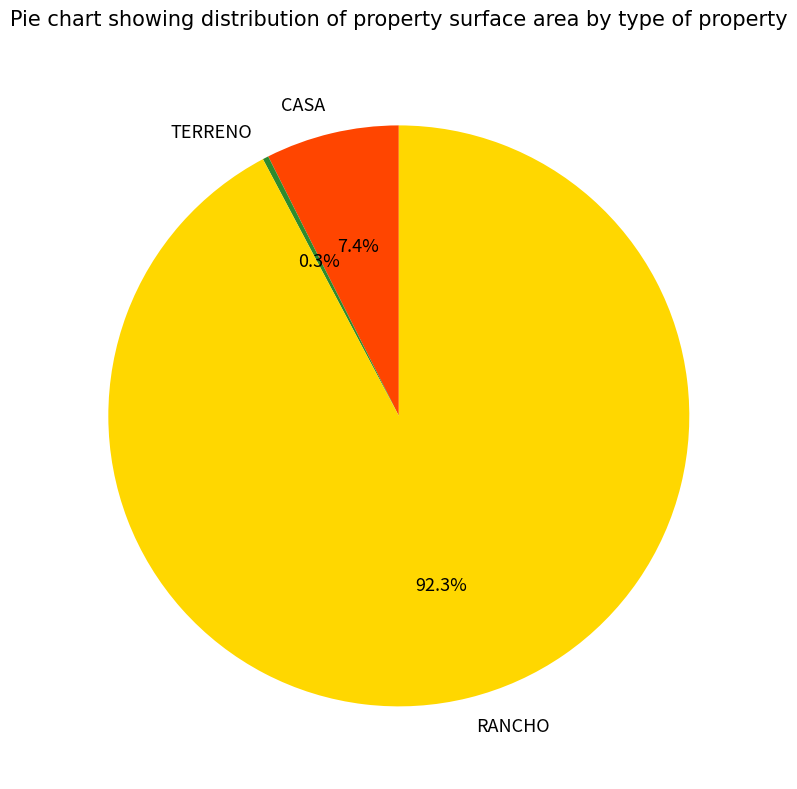

How many segments does this pie chart have?

3